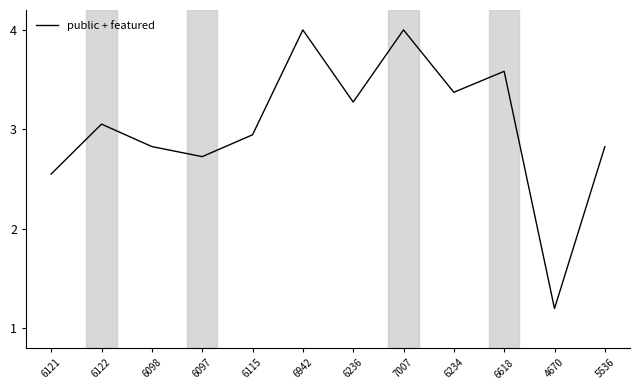

What is the ratio of the value at 6115 to the value at 6122?

1.0